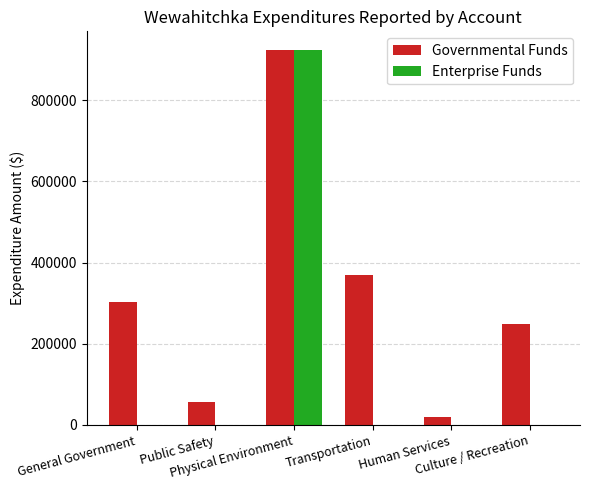

What is the spread (max minus min) of values at Human Services?

18802